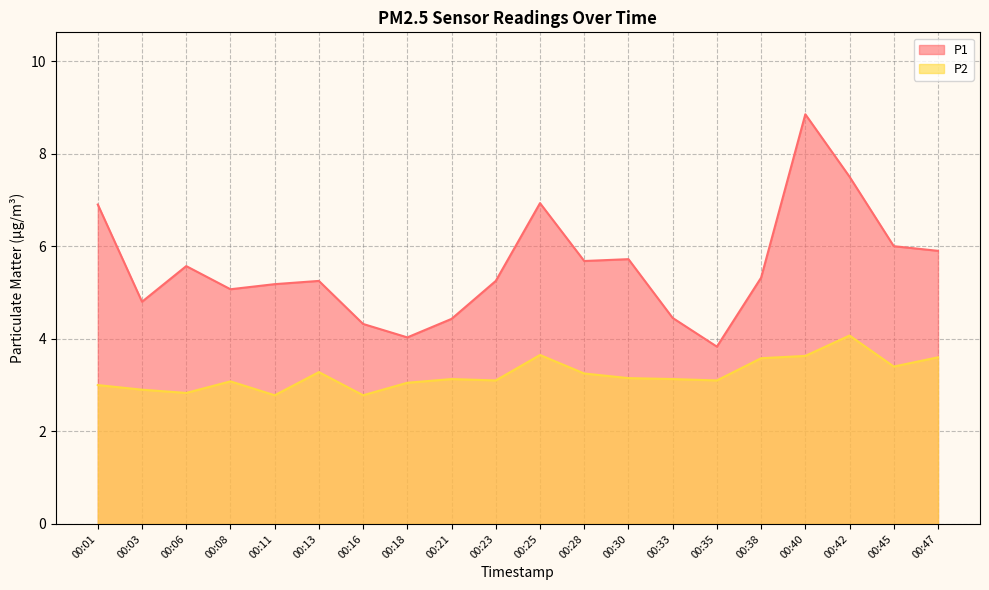

Which category has the lowest value across all series?

00:11